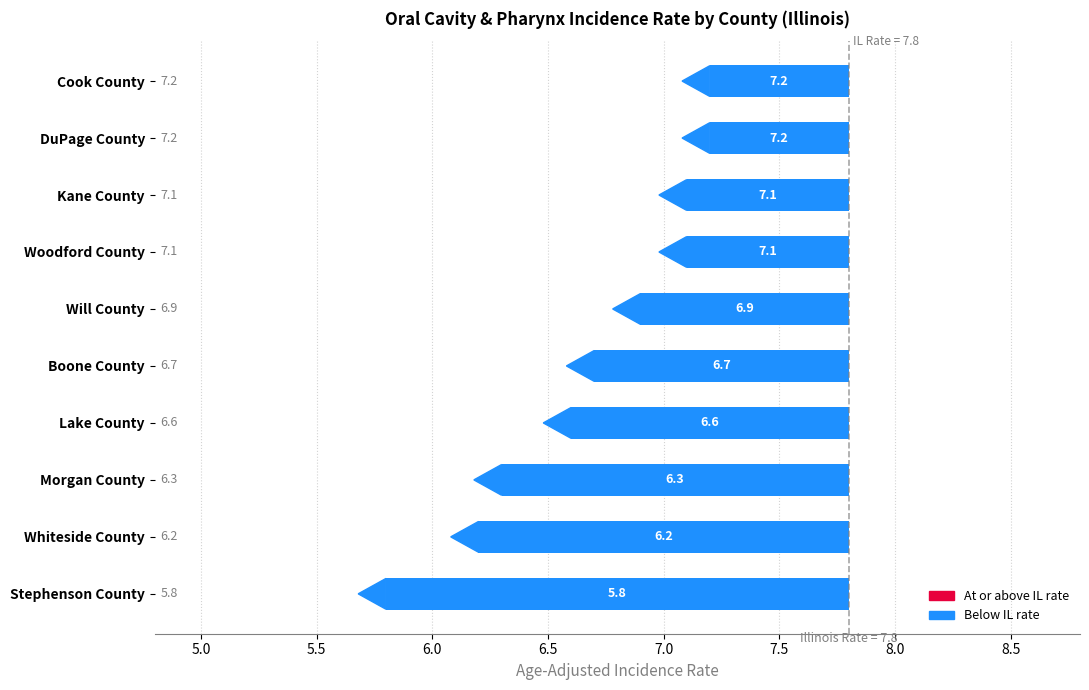

Rank the categories by value from highest to lowest.

DuPage County, Cook County, Woodford County, Kane County, Will County, Boone County, Lake County, Morgan County, Whiteside County, Stephenson County